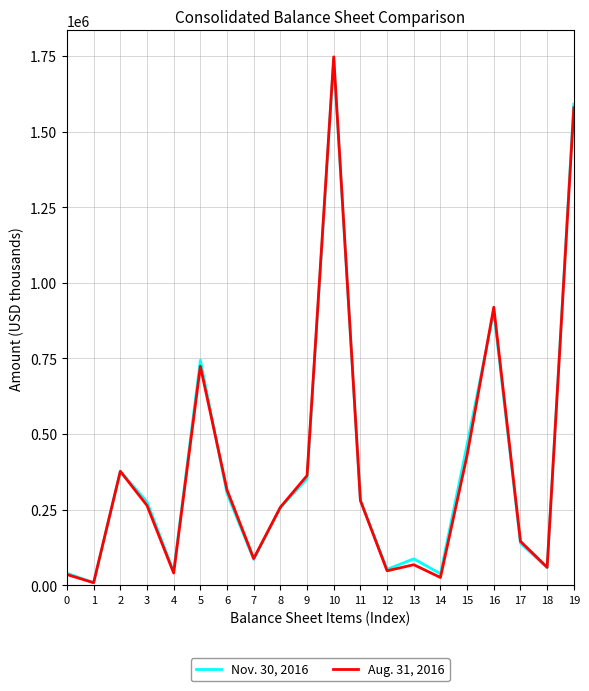

At which category is the sum across all series the highest?

10